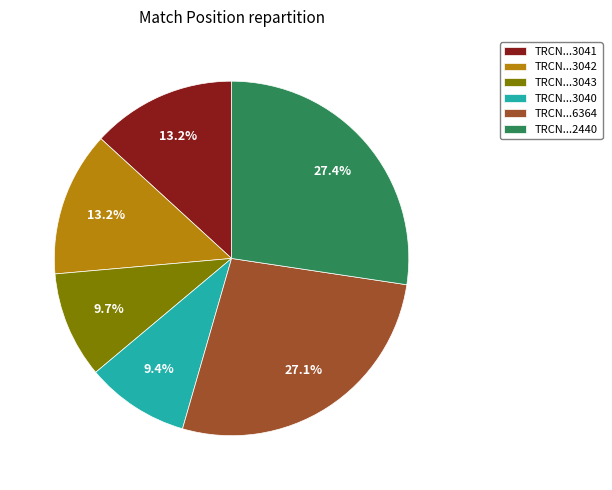

What percentage is NOT represented by TRCN...2440?

72.6%